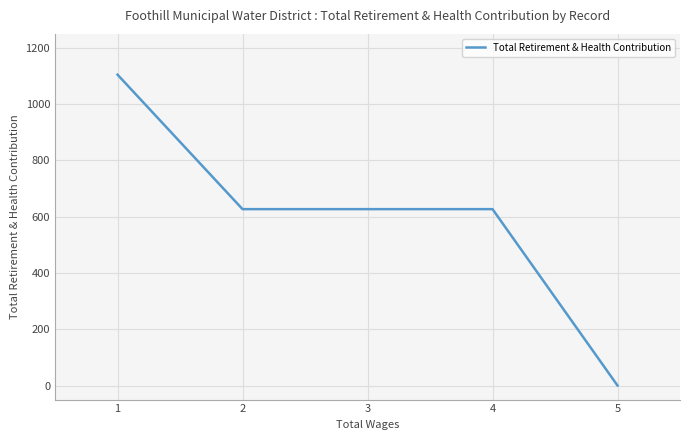

Count the number of data series in this chart.

1